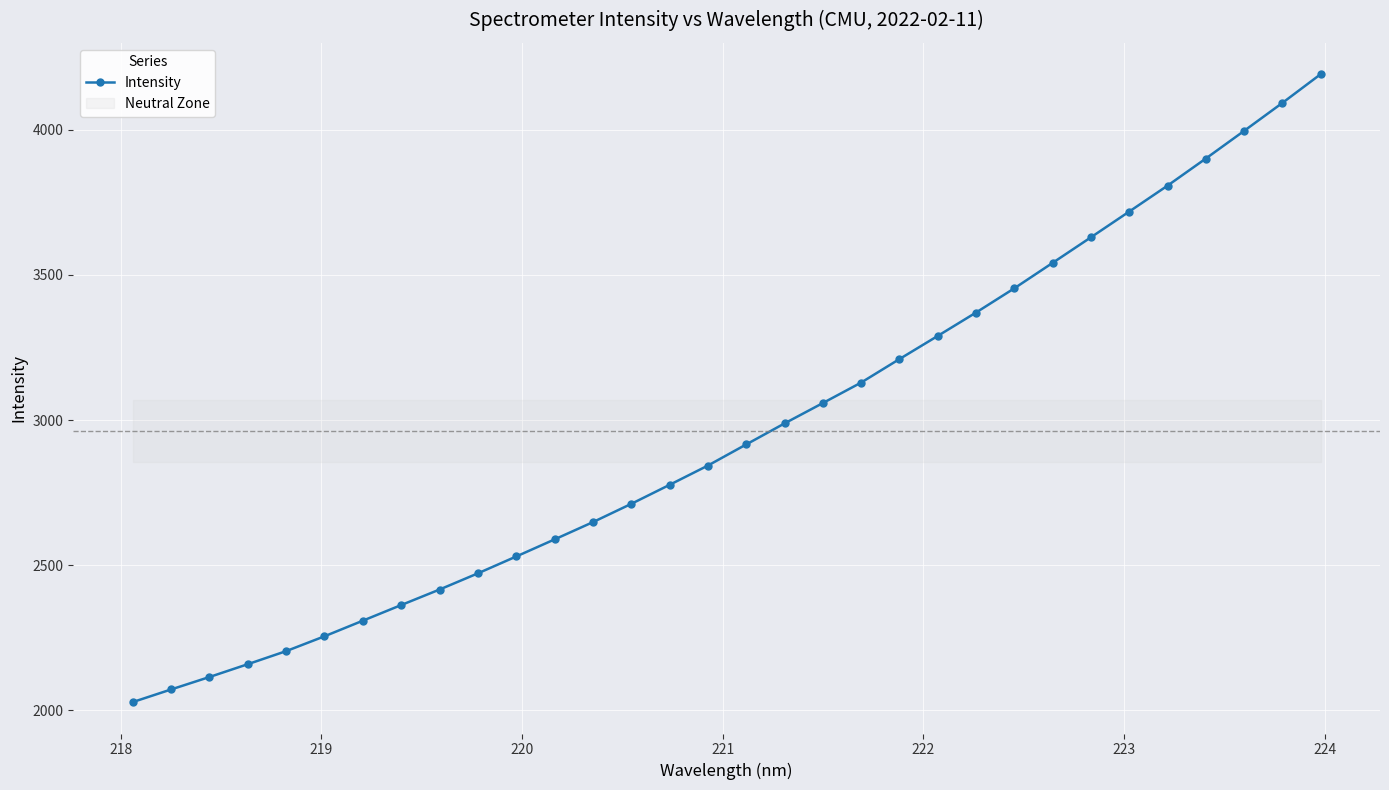

What is the value of the Intensity point at the 24th from the left?

3454.0